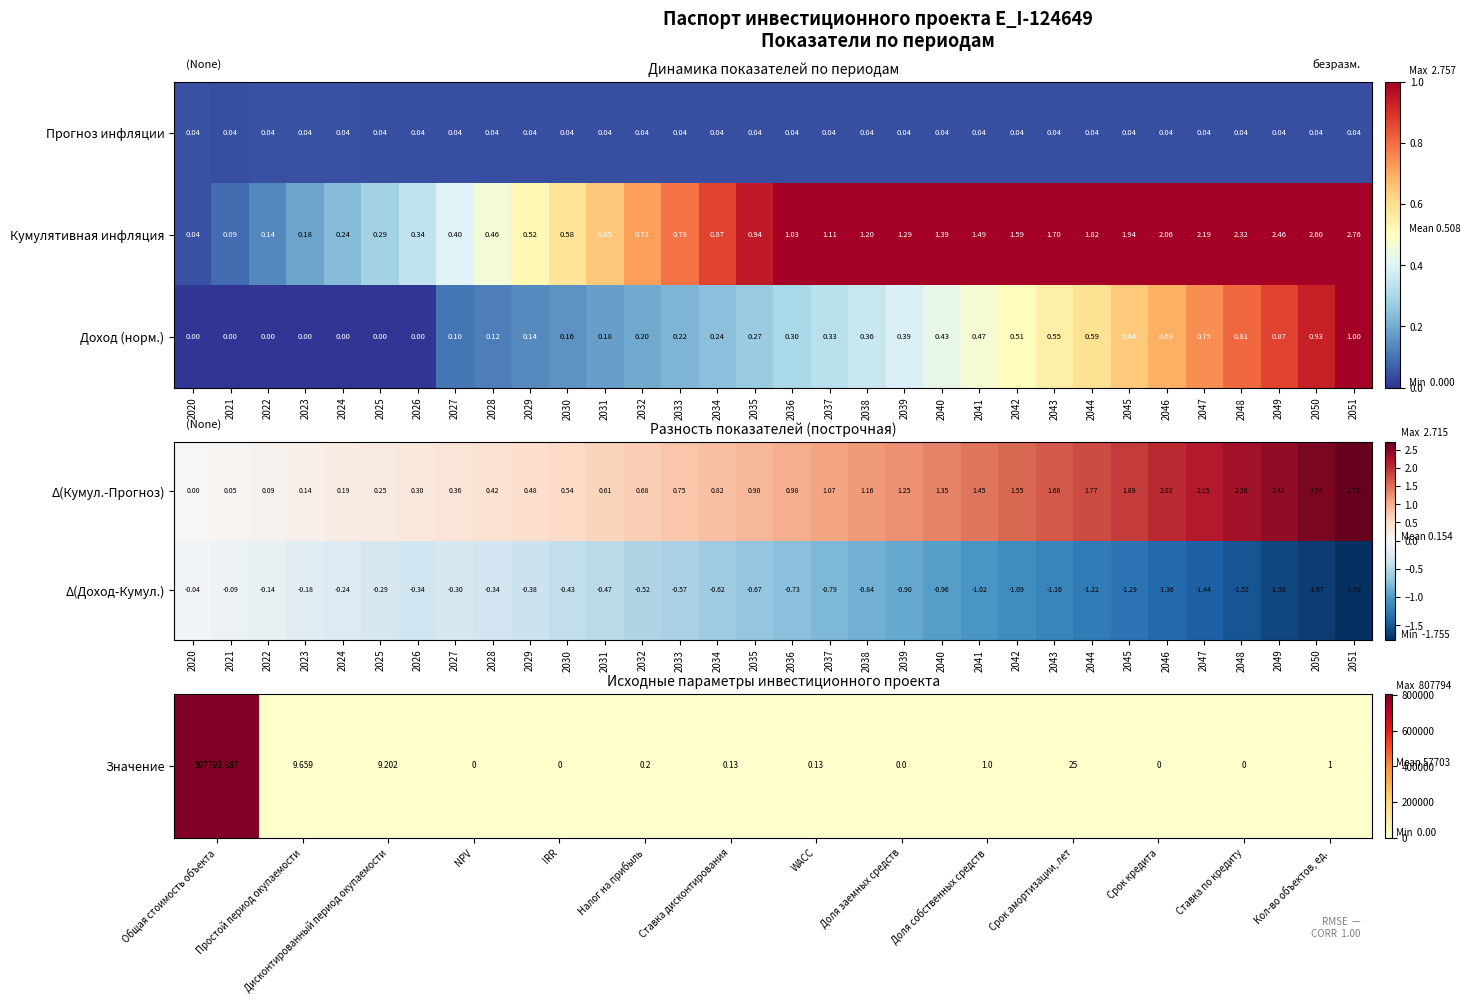

The Прогноз инфляции series shows 0.0 at 2039. True or false?

False